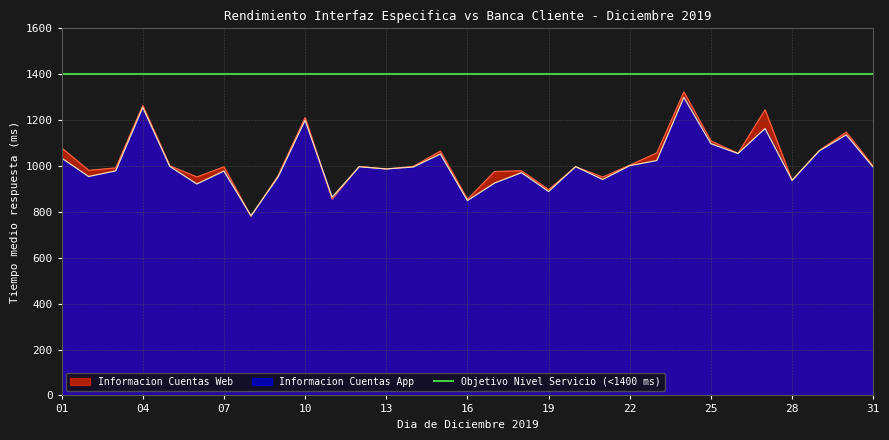

What is the value of the Informacion Cuentas Web point at the 26th from the left?

1055.3